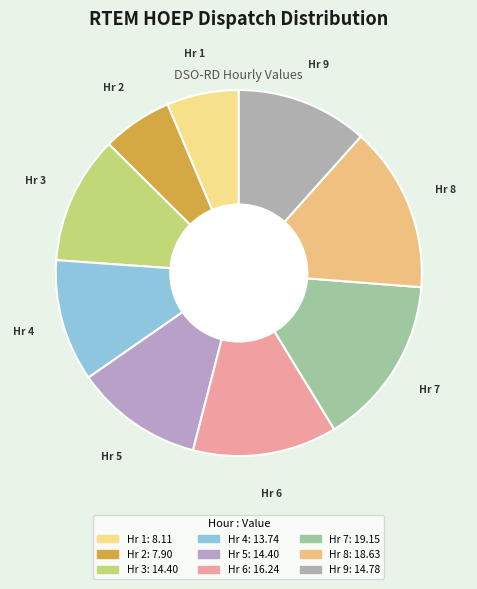

What is the smallest slice in the pie chart?

2